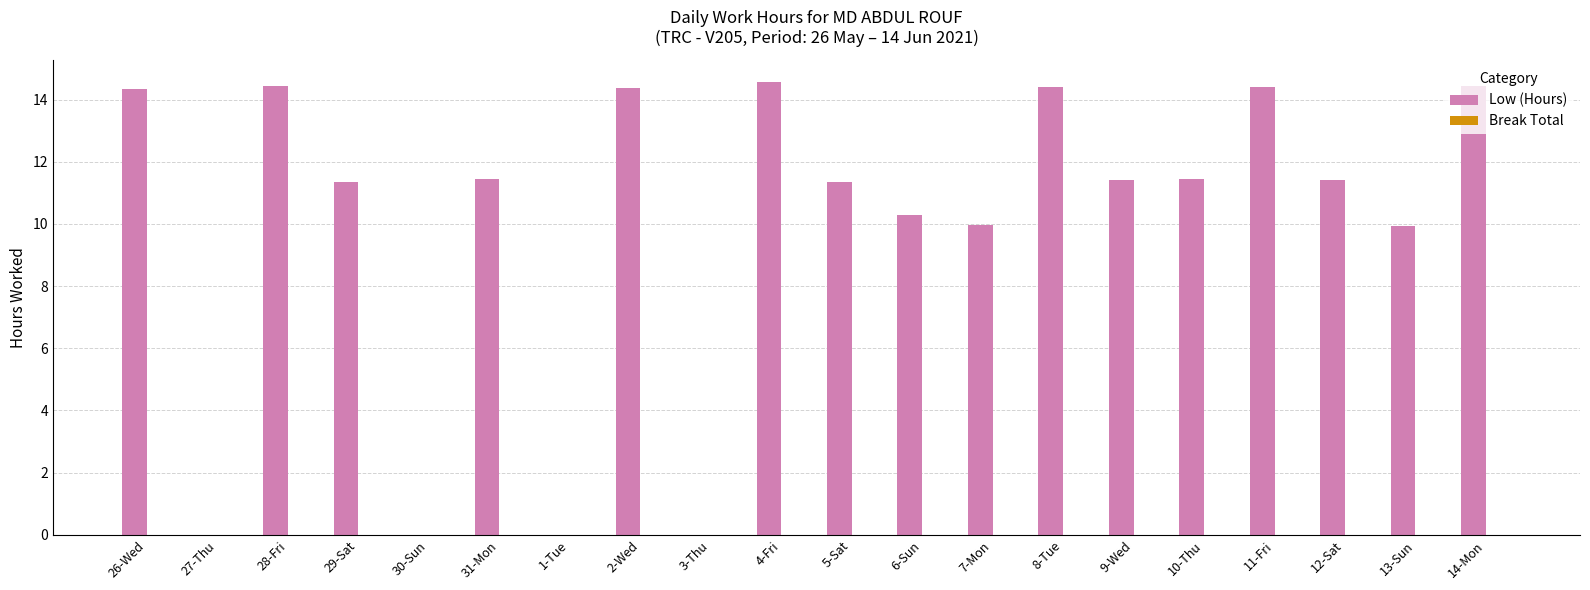

What is the change in value from 2-Wed to 5-Sat?

-3.0